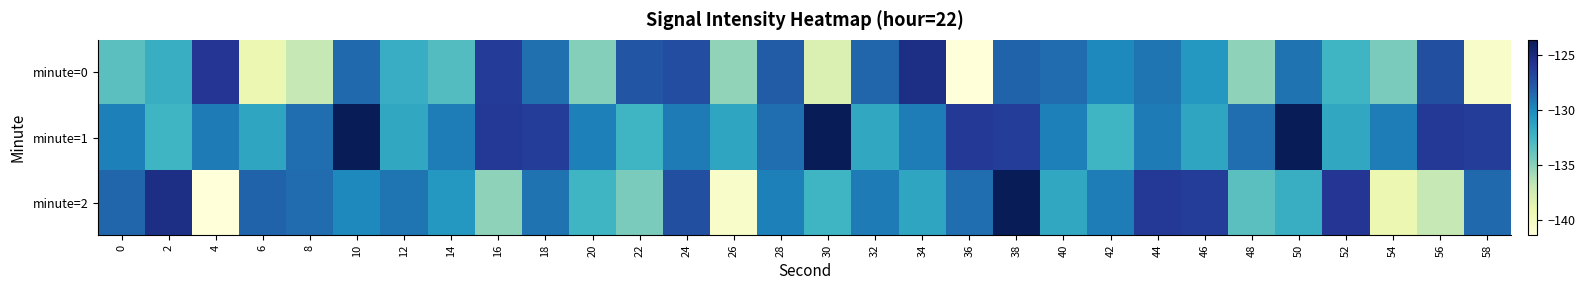

Which series has the widest spread of values?

minute=2